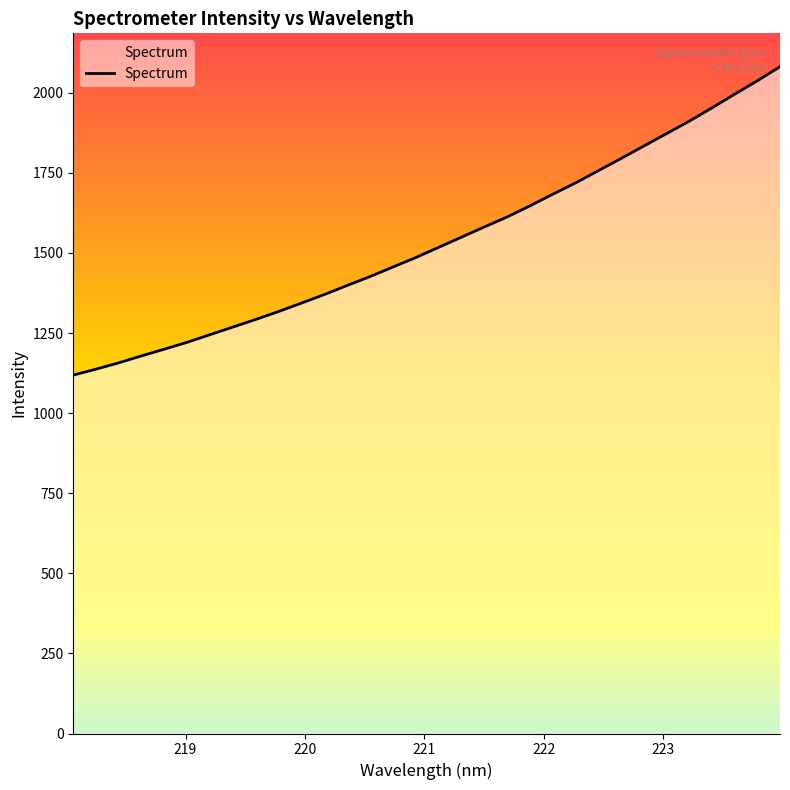

Does the chart display data point markers on the line(s)?

No